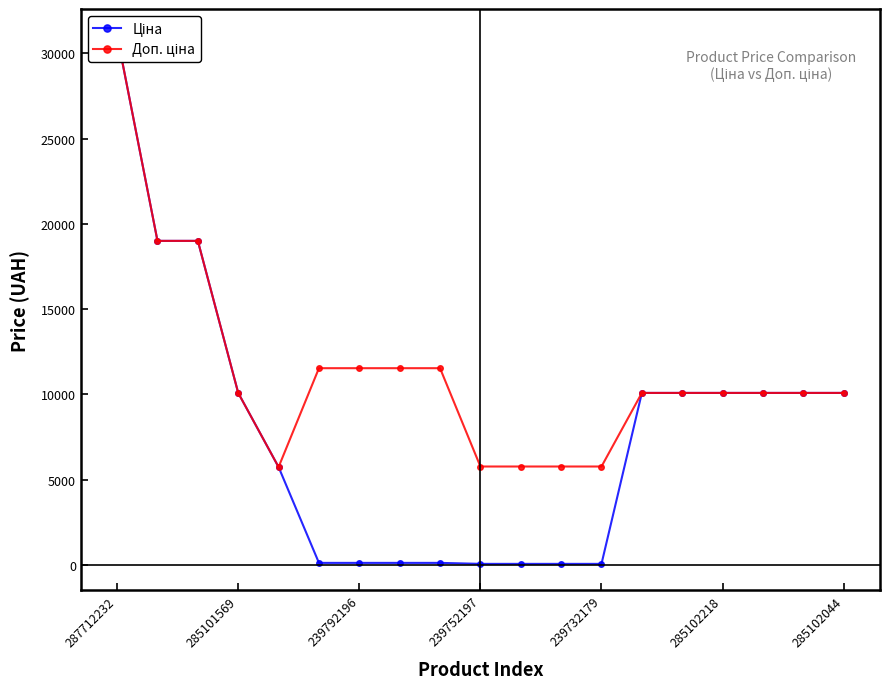

What is the minimum value shown in the chart?

57.7